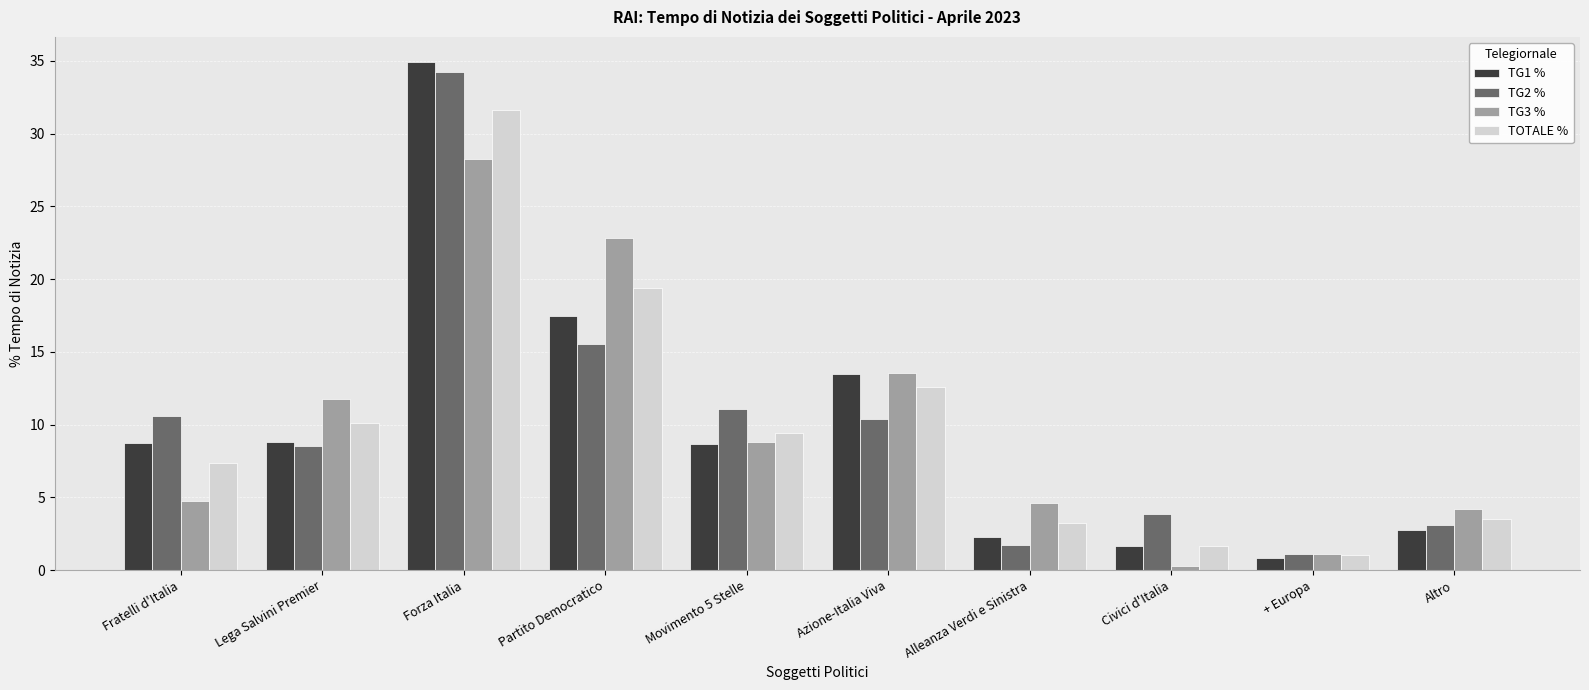

What is the difference between the second highest and minimum values in the TG3 % series?

22.5